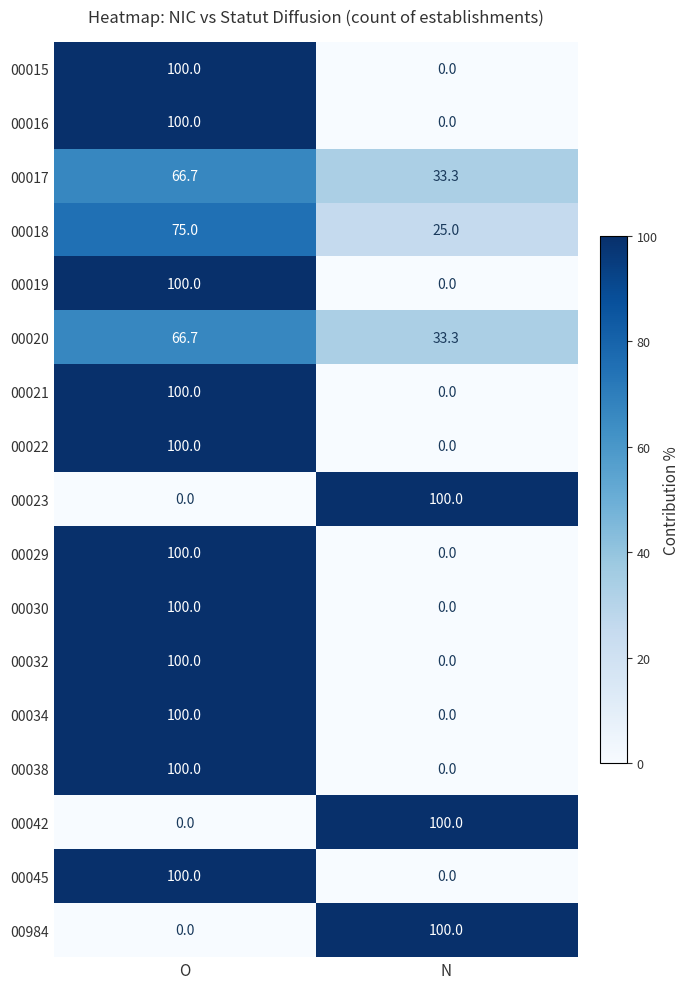

Count the number of categories in the chart.

2